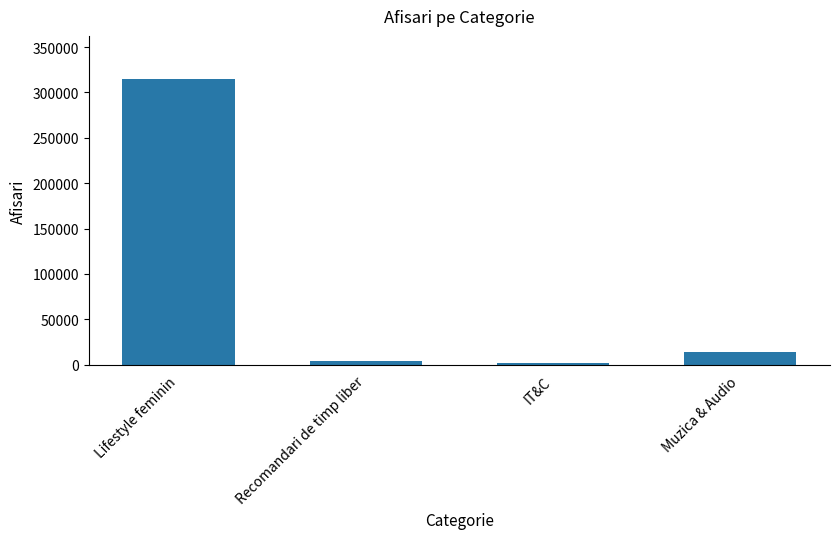

What value does the data have at Lifestyle feminin?

315078